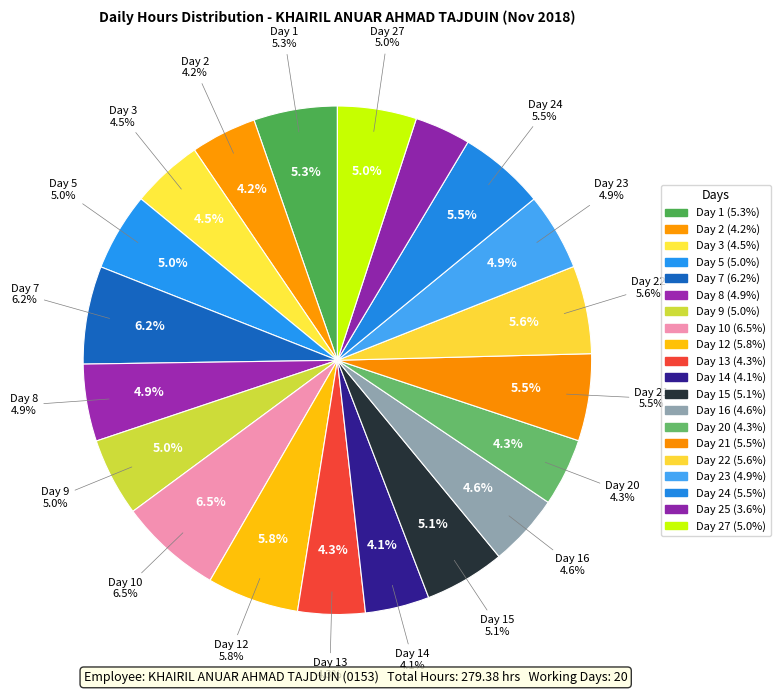

Does any single category account for the majority?

No